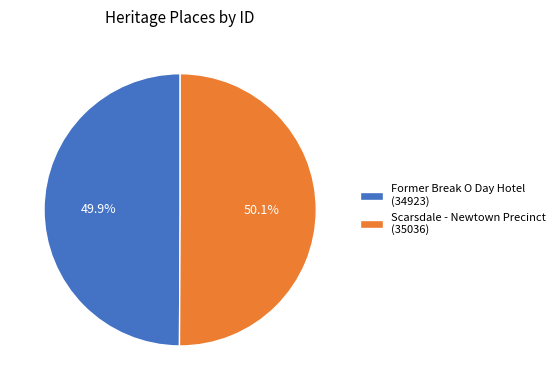

Combined, do Former Break O Day Hotel (34923) and Scarsdale - Newtown Precinct (35036) account for over 50%?

Yes